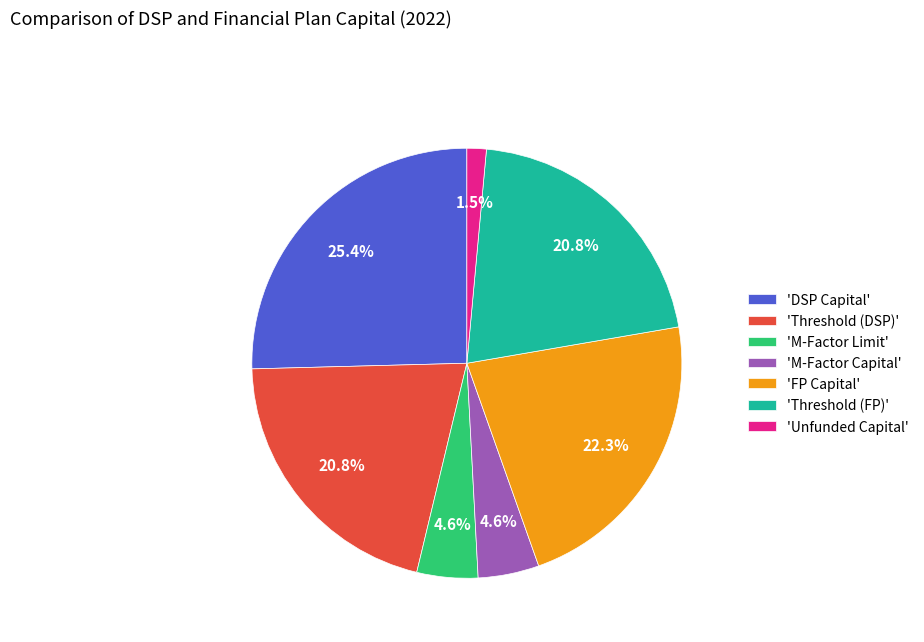

Approximately how many times larger is the value at 'DSP Capital' compared to 'M-Factor Limit'?

5.5